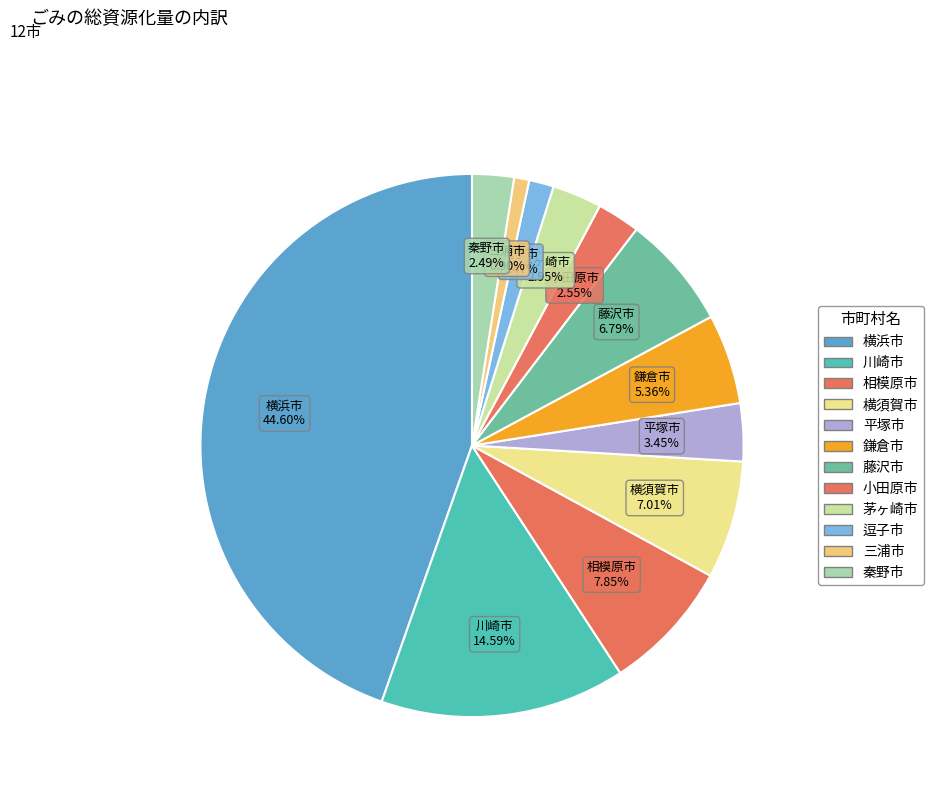

Count the number of slices in the pie.

12